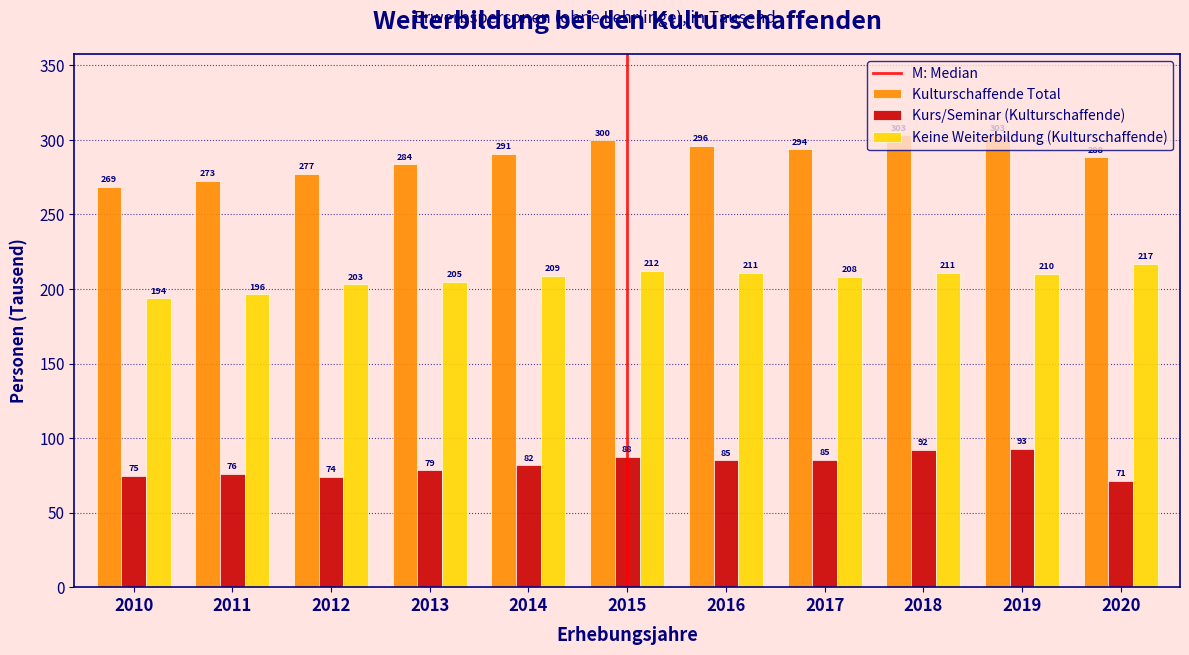

Which series has the largest range (max minus min)?

Kulturschaffende Total